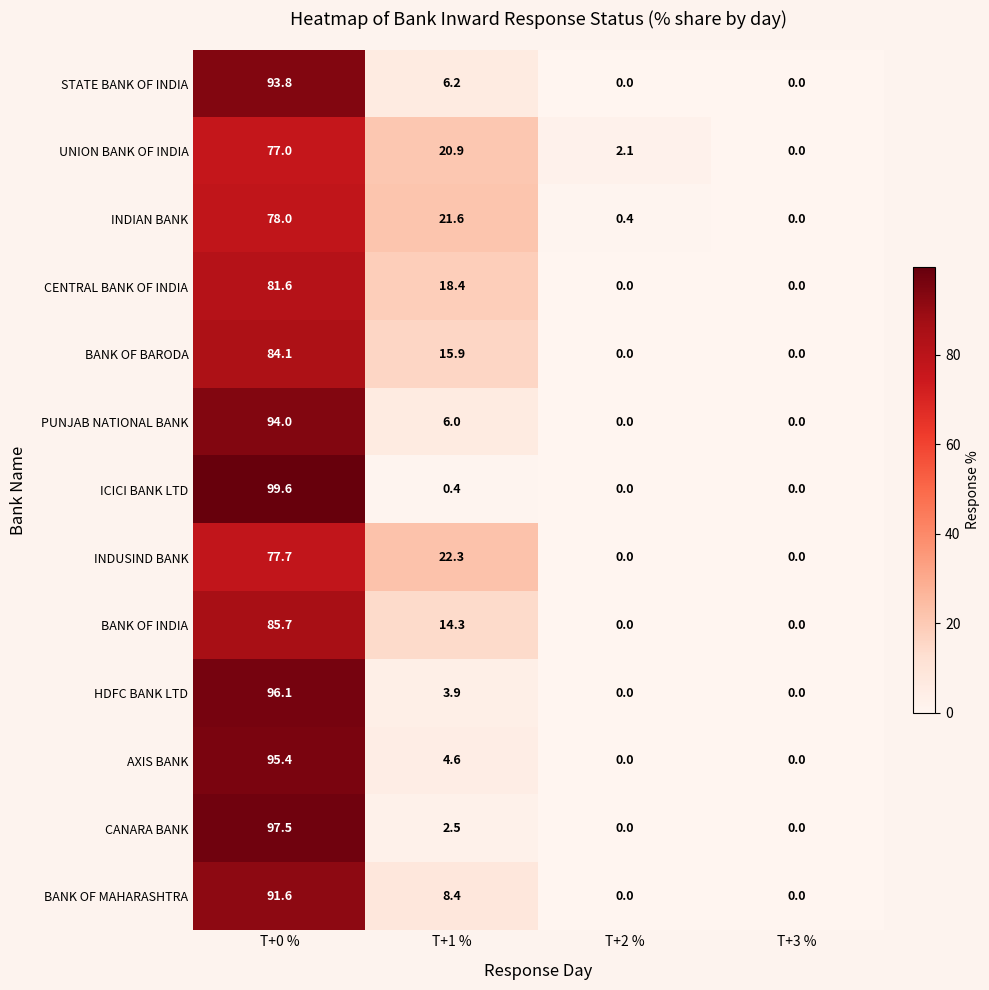

Count the number of data series in this chart.

13